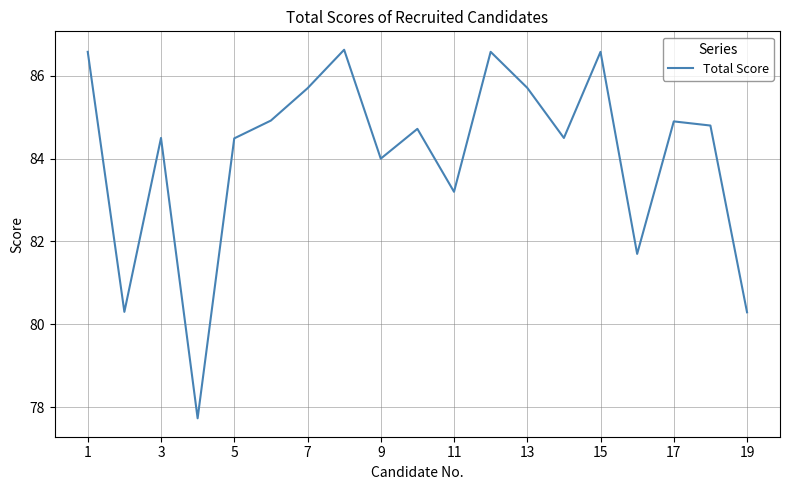

What is the difference between the maximum and minimum values?

8.9